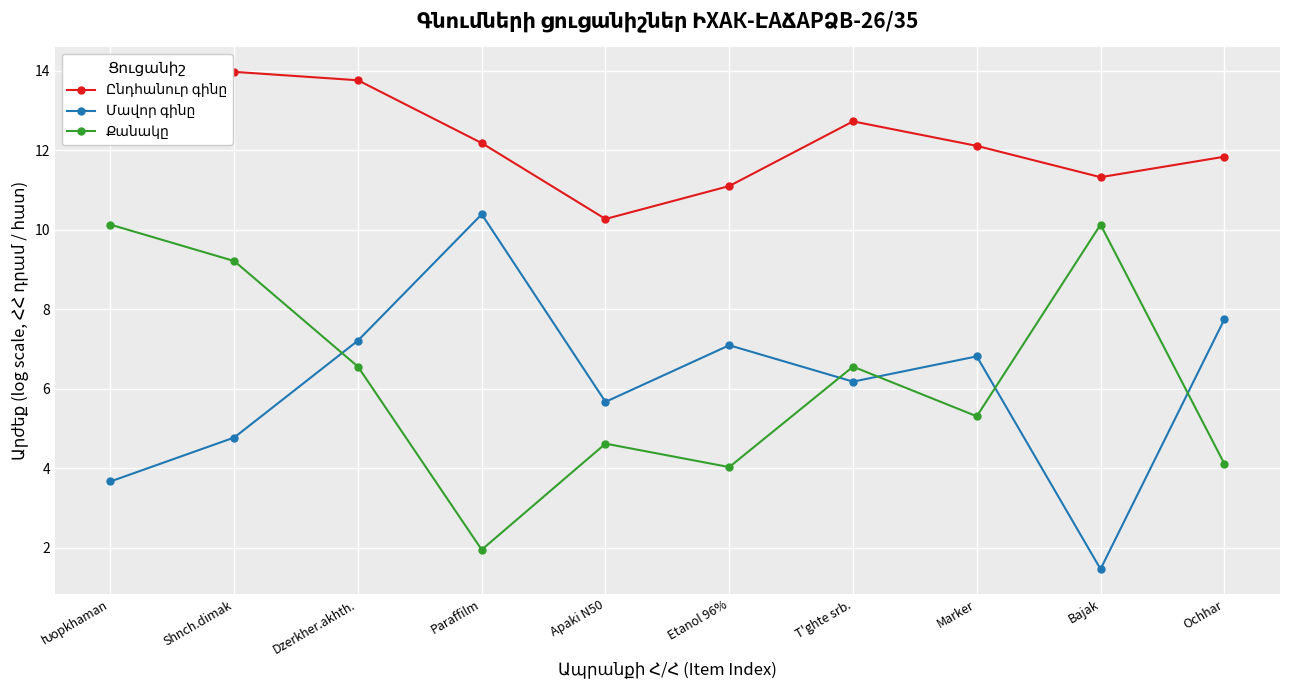

Which series has the widest spread of values?

Մավոր գինը